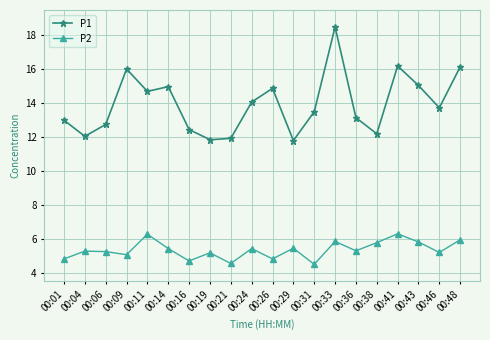

Which series changed the most between 00:06 and 00:14?

P1